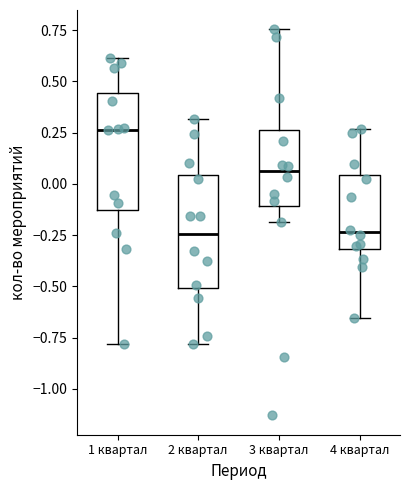

Reading left to right, transcribe this box plot: for each box, give where its median line is, the range the box spans, and where its two whiskers end, as read against the y-axis. The values are not printed on the chart, so give them approximately, as read against the axis.

1 квартал: median 0.25, box -0.15 to 0.45, whiskers -0.80 to 0.60
2 квартал: median -0.25, box -0.50 to 0.05, whiskers -0.80 to 0.30
3 квартал: median 0.05, box -0.10 to 0.25, whiskers -0.20 to 0.75
4 квартал: median -0.25, box -0.30 to 0.05, whiskers -0.65 to 0.25